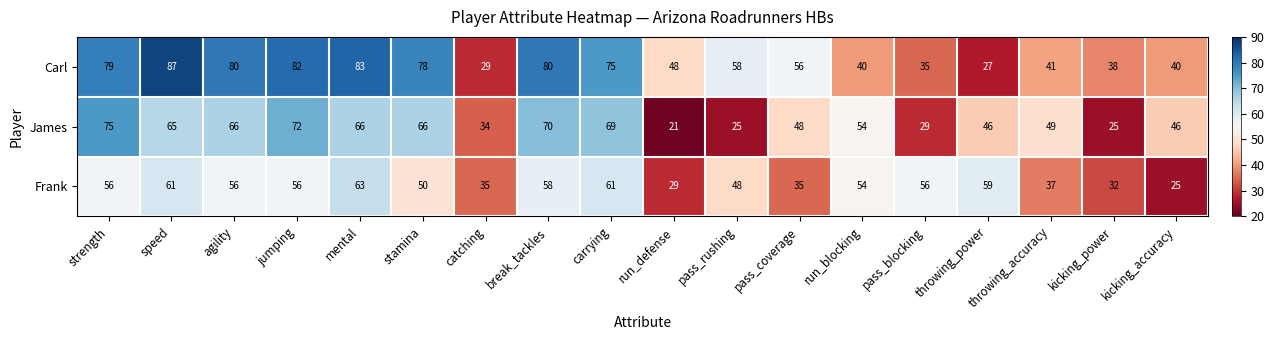

What is the sum of all Carl values?

1056